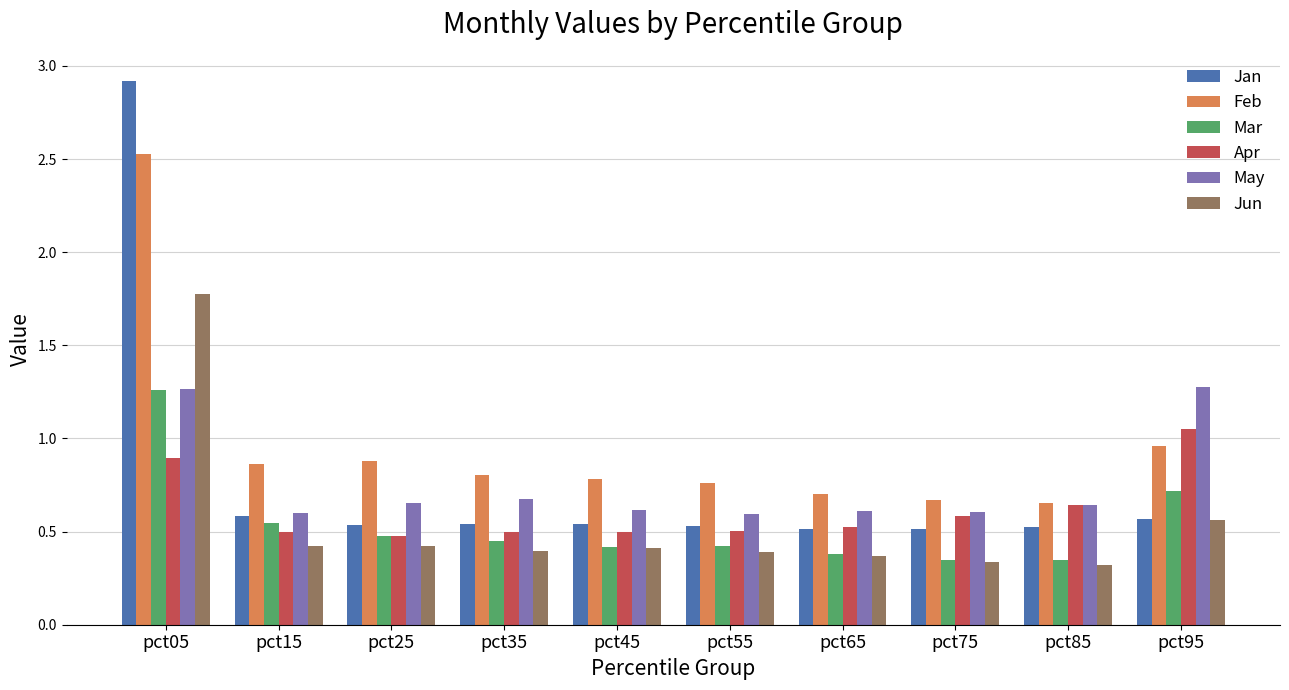

What is the total value across all series at pct35?

3.4